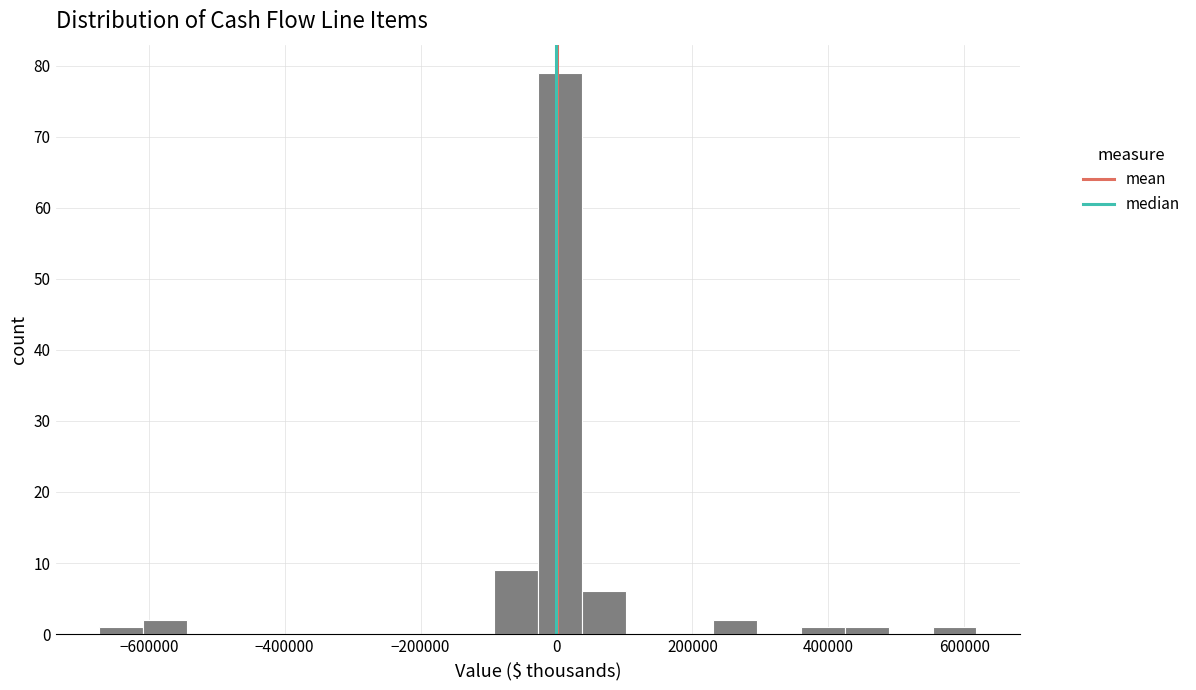

Around what value on the x-axis is the tallest bar? Give the approximate position of its centre, as read against the axis.

0